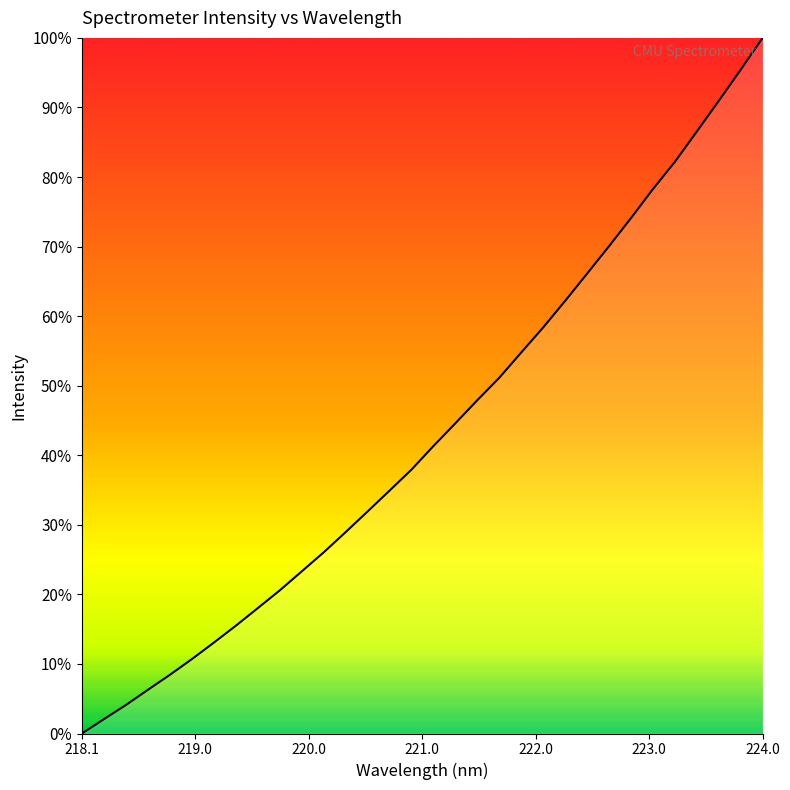

Reading left to right, what are all the values shown in this chart?

0.0	2.1	4.1	6.3	8.4	10.7	13.1	15.5	18.0	20.6	23.3	26.0	28.9	31.9	34.9	37.9	41.3	44.6	47.9	51.1	54.8	58.4	62.2	66.1	70.1	74.1	78.3	82.2	86.5	90.9	95.4	100.0